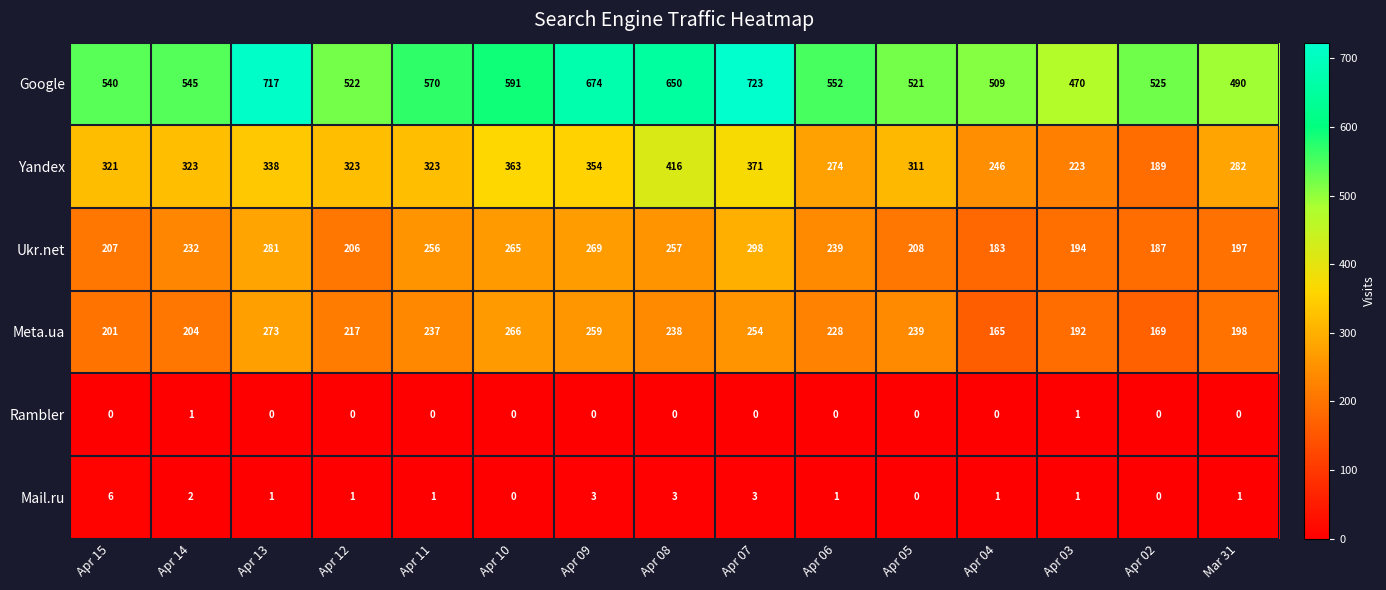

What is the difference between the second highest and minimum values in the Google series?

247